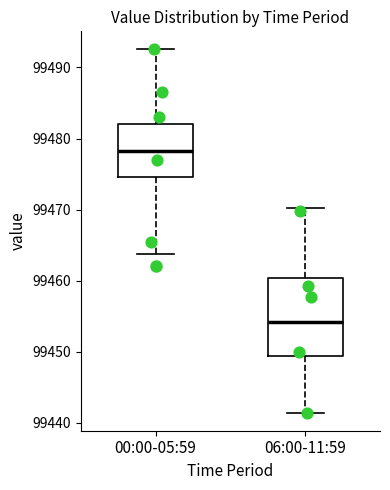

Reading left to right, transcribe this box plot: for each box, give where its median line is, the range the box spans, and where its two whiskers end, as read against the y-axis. The values are not printed on the chart, so give them approximately, as read against the axis.

00:00-05:59: median 99478, box 99475 to 99482, whiskers 99464 to 99493
06:00-11:59: median 99454, box 99449 to 99460, whiskers 99441 to 99470